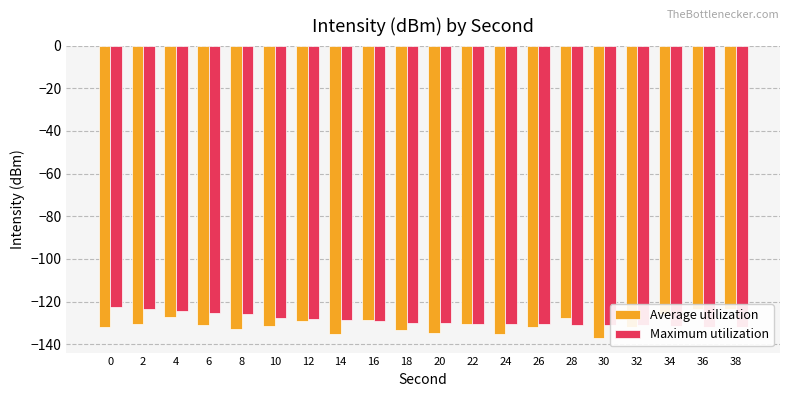

The value of Maximum utilization at 22 is -130.4. True or false?

True